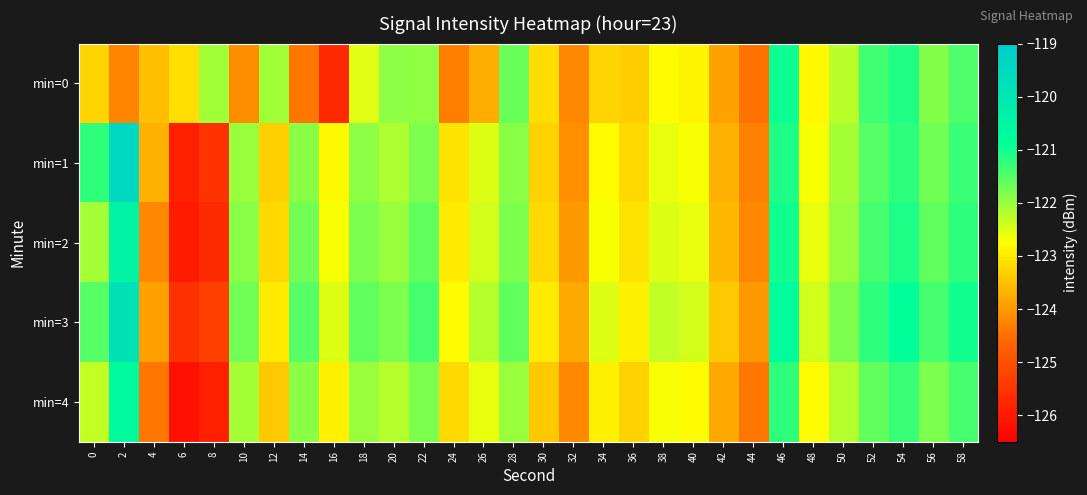

Reading left to right, transcribe all the data shown in this chart.

min=0: 0=-123.3	2=-124.2	4=-123.5	6=-123.2	8=-122.1	10=-124.1	12=-122.1	14=-124.4	16=-125.7	18=-122.5	20=-121.9	22=-122.0	24=-124.3	26=-123.7	28=-121.6	30=-123.1	32=-124.2	34=-123.3	36=-123.4	38=-122.8	40=-122.9	42=-123.9	44=-124.5	46=-121.0	48=-122.8	50=-122.2	52=-121.4	54=-121.1	56=-121.9	58=-121.4
min=1: 0=-121.2	2=-119.5	4=-123.7	6=-125.9	8=-125.6	10=-122.0	12=-123.3	14=-121.9	16=-122.8	18=-121.9	20=-122.2	22=-121.8	24=-123.1	26=-122.5	28=-121.9	30=-123.3	32=-124.1	34=-122.8	36=-123.2	38=-122.6	40=-122.7	42=-123.7	44=-124.3	46=-121.1	48=-122.7	50=-122.1	52=-121.5	54=-121.2	56=-121.7	58=-121.3
min=2: 0=-122.1	2=-120.5	4=-124.2	6=-126.0	8=-125.7	10=-121.9	12=-123.2	14=-121.7	16=-122.7	18=-121.8	20=-122.0	22=-121.6	24=-123.0	26=-122.4	28=-121.8	30=-123.2	32=-124.0	34=-122.7	36=-123.1	38=-122.5	40=-122.6	42=-123.6	44=-124.2	46=-121.0	48=-122.6	50=-122.0	52=-121.4	54=-121.1	56=-121.6	58=-121.2
min=3: 0=-121.5	2=-119.8	4=-123.9	6=-125.6	8=-125.3	10=-121.7	12=-123.0	14=-121.5	16=-122.5	18=-121.6	20=-121.8	22=-121.4	24=-122.8	26=-122.2	28=-121.6	30=-123.0	32=-123.8	34=-122.5	36=-122.9	38=-122.3	40=-122.4	42=-123.4	44=-124.0	46=-120.8	48=-122.4	50=-121.8	52=-121.2	54=-120.9	56=-121.4	58=-121.0
min=4: 0=-122.3	2=-120.7	4=-124.4	6=-126.2	8=-125.9	10=-122.1	12=-123.4	14=-121.9	16=-122.9	18=-122.0	20=-122.2	22=-121.8	24=-123.2	26=-122.6	28=-122.0	30=-123.4	32=-124.2	34=-122.9	36=-123.3	38=-122.7	40=-122.8	42=-123.8	44=-124.4	46=-121.2	48=-122.8	50=-122.2	52=-121.6	54=-121.3	56=-121.8	58=-121.4